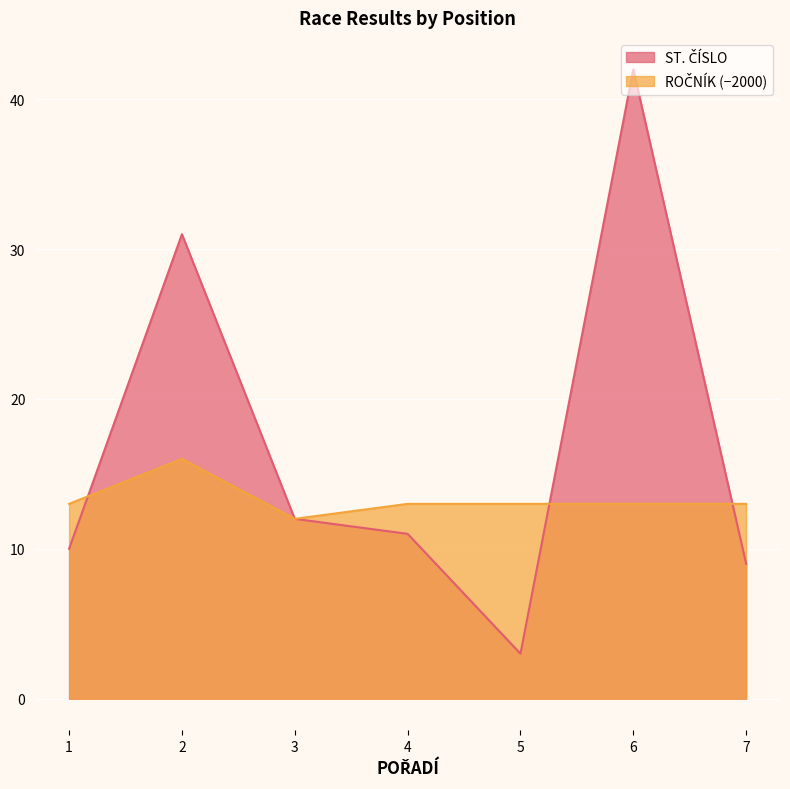

Reading left to right, list all the values displayed in this chart.

ST. ČÍSLO: 1=10	2=31	3=12	4=11	5=3	6=42	7=9
ROČNÍK: 1=13	2=16	3=12	4=13	5=13	6=13	7=13